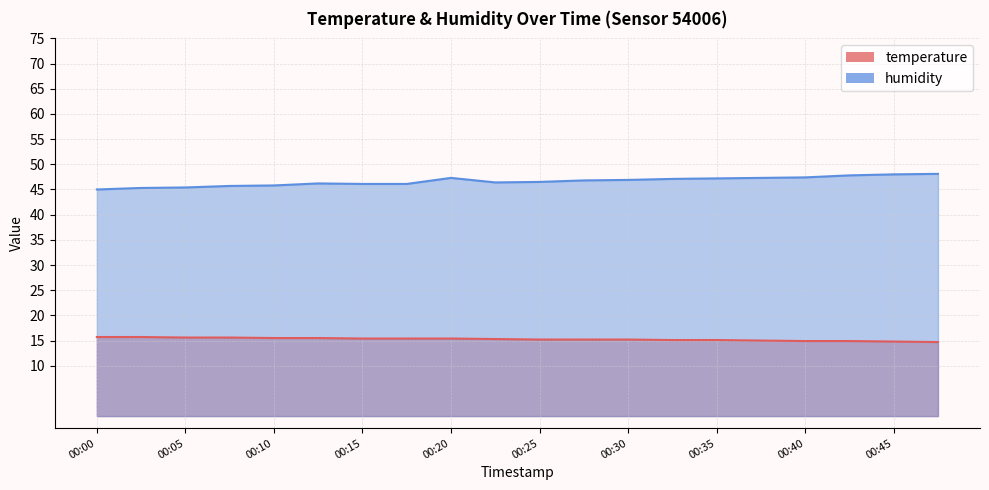

Is the value of temperature at 00:23 greater than the value of humidity at 00:35?

No